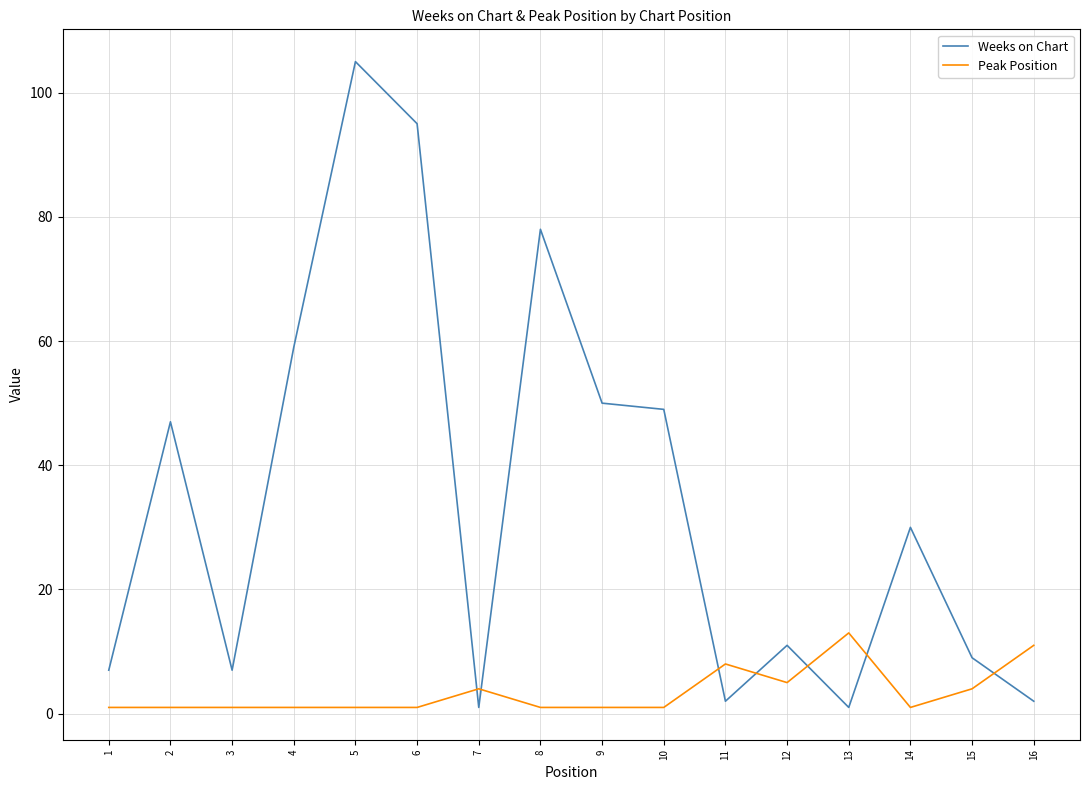

Between 12 and 14, which series saw the biggest shift?

Weeks on Chart